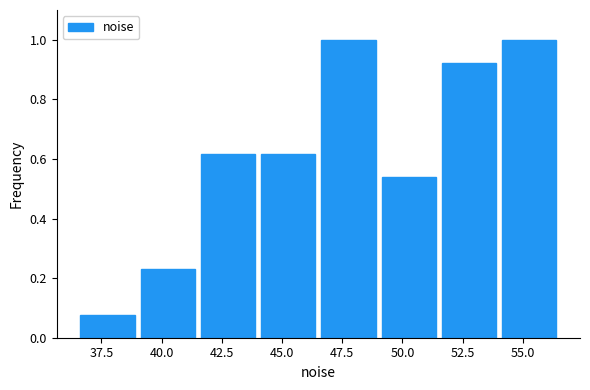

Reading left to right, transcribe this chart: for each bar, give the range it covers on the x-axis and its height. Neither the bar edges nor the heights are printed on the chart, so give them approximately, as read against the axes.

36.5 to 39.0: 0.08
39.0 to 41.5: 0.24
41.5 to 44.0: 0.62
44.0 to 46.5: 0.62
46.5 to 49.0: 1.00
49.0 to 51.5: 0.54
51.5 to 54.0: 0.92
54.0 to 56.5: 1.00